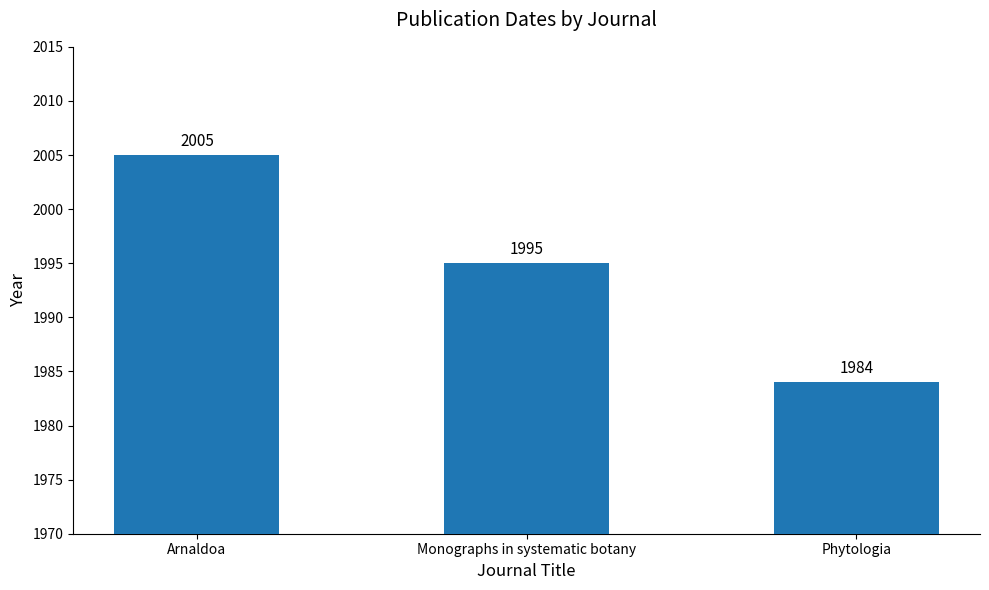

List the labels in order of value, largest first.

Arnaldoa, Monographs in systematic botany, Phytologia